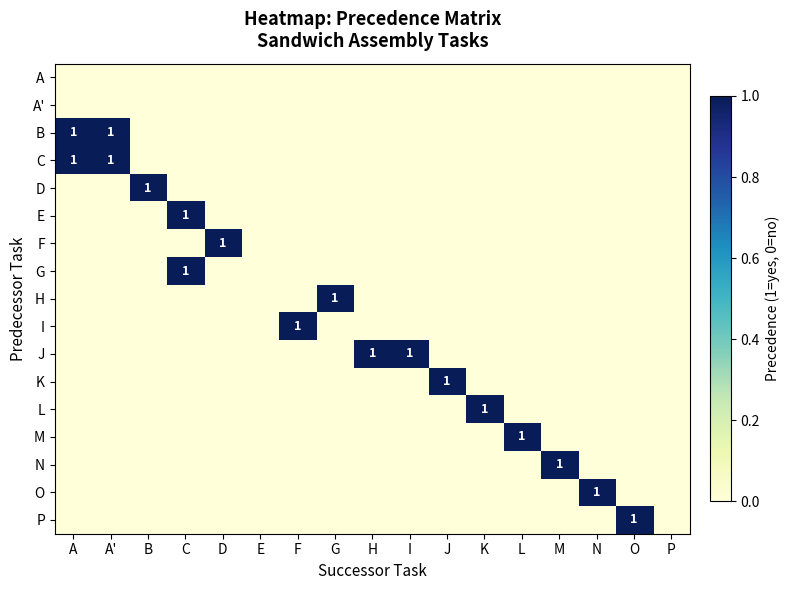

How many data points in N are above 0?

1